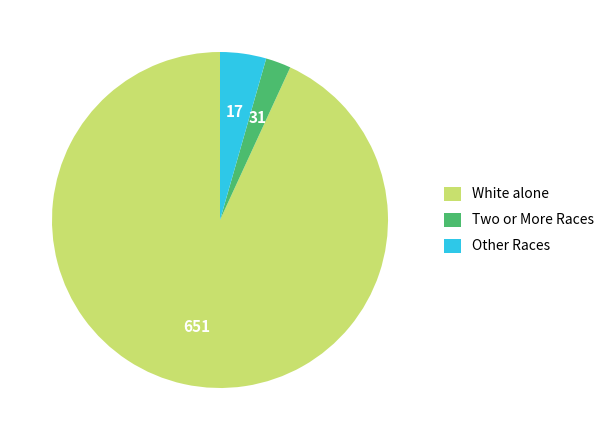

How many segments does this pie chart have?

3